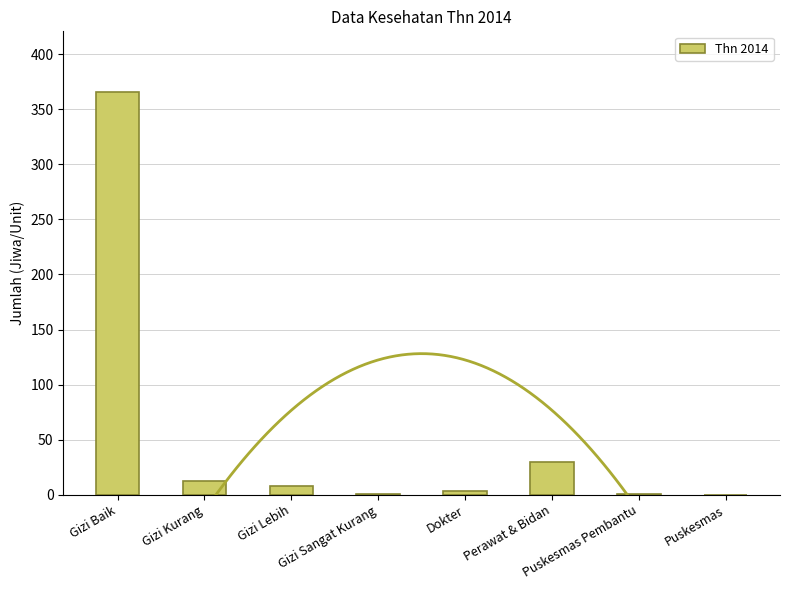

Reading right to left, list all the values displayed in this chart.

Puskesmas=0	Puskesmas Pembantu=1	Perawat & Bidan=30	Dokter=3	Gizi Sangat Kurang=1	Gizi Lebih=8	Gizi Kurang=12	Gizi Baik=366